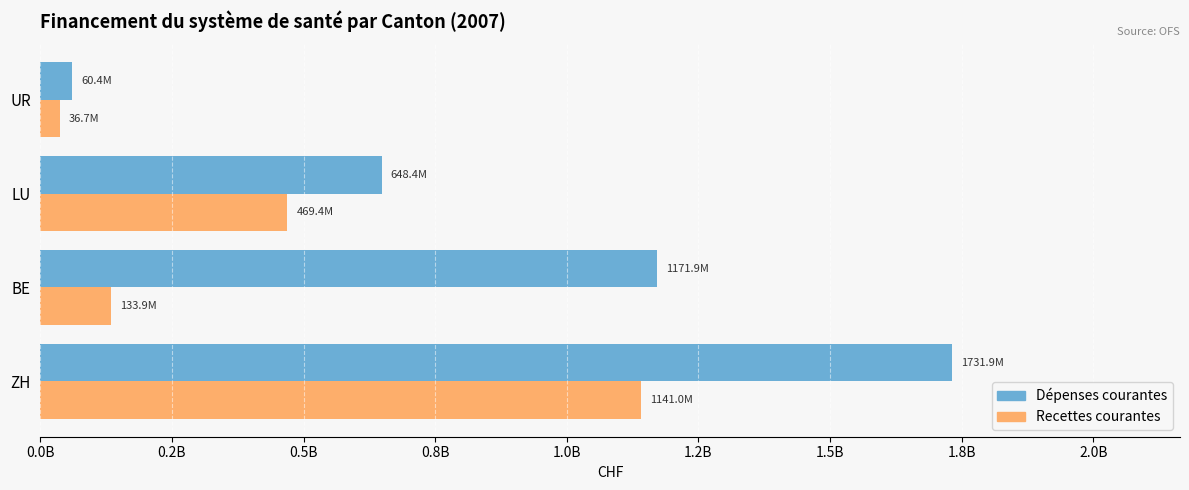

Rank the series by their average value, from lowest to highest.

Recettes courantes, Dépenses courantes